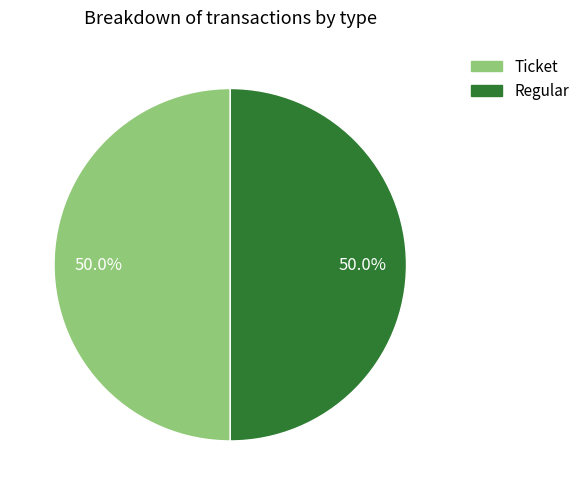

Combined, what portion of the pie is Regular and Ticket?

100.0%